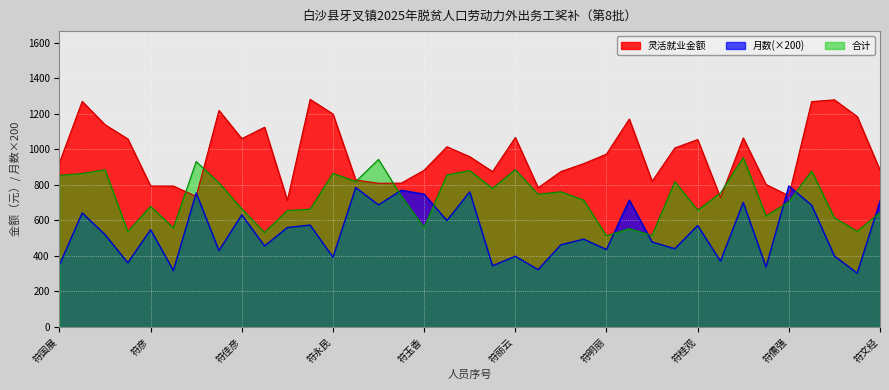

What is the label of the 18th point from the right?

符国芳